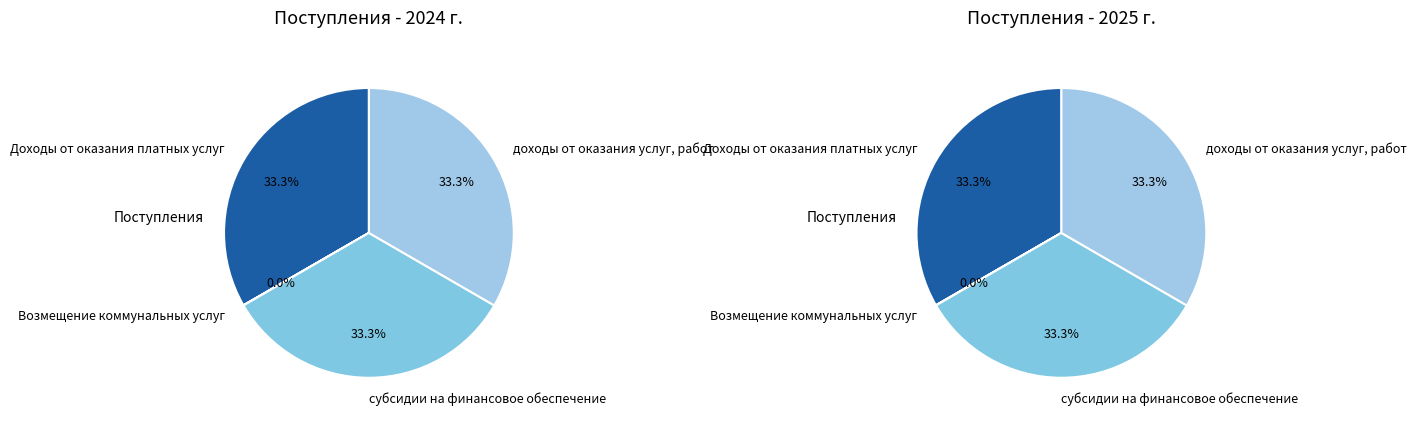

True or false: доходы от оказания услуг, работ accounts for 21% of the total.

False